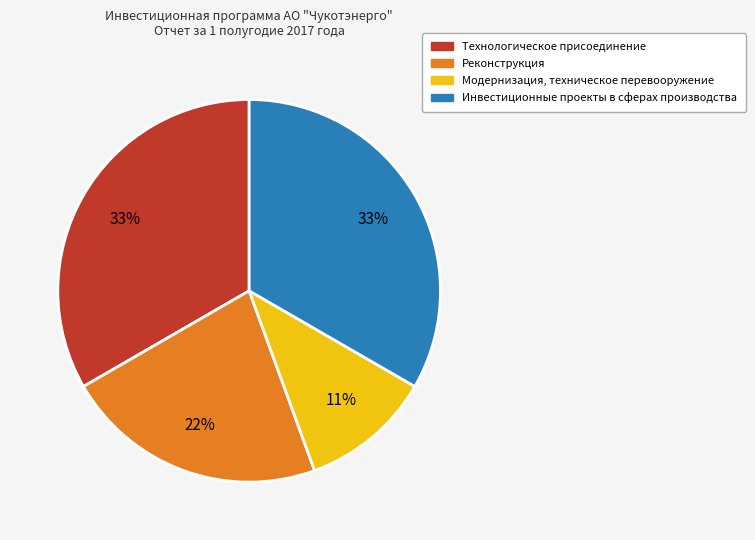

Does any single category account for the majority?

No